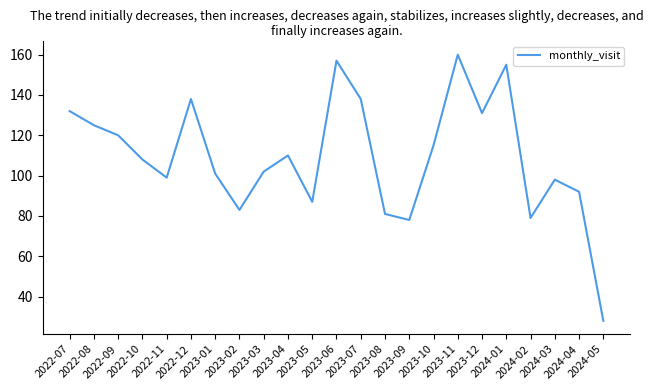

Between 2024-04 and 2022-12, which is larger?

2022-12